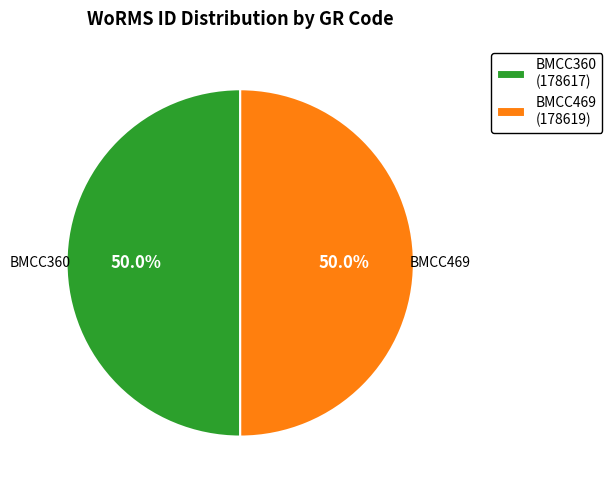

Do BMCC469 and BMCC360 together represent more than half of the pie?

Yes